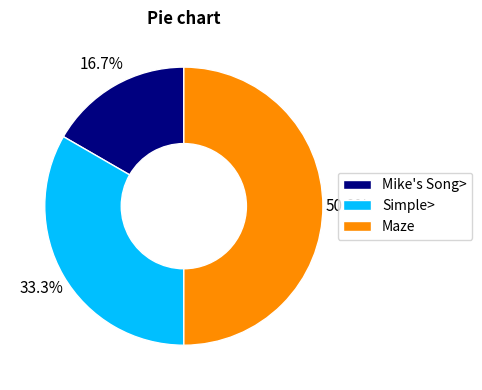

What is the ratio of the value at Maze to the value at Simple>?

1.5